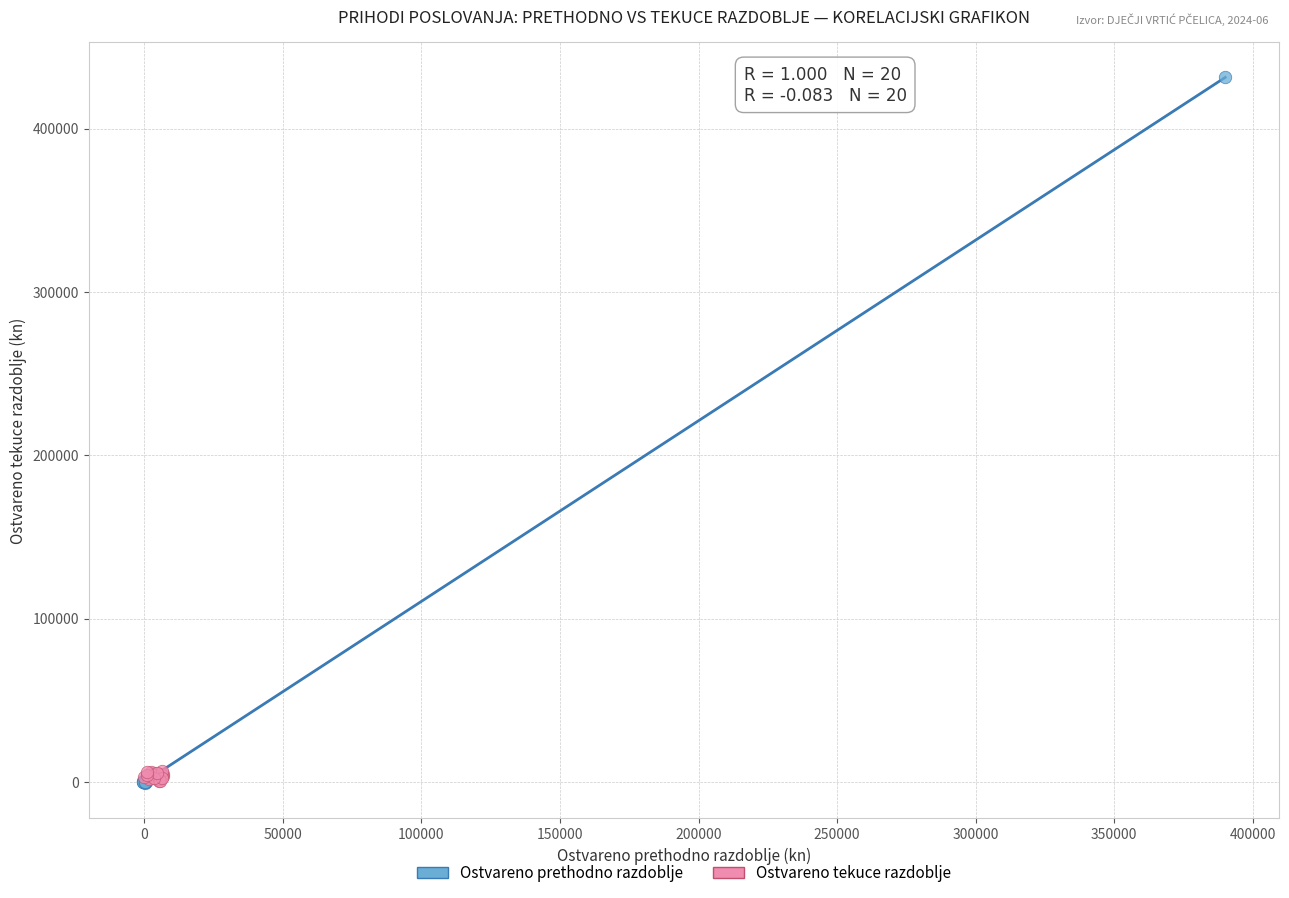

Which series has the largest Y range (max minus min)?

Ostvareno prethodno razdoblje